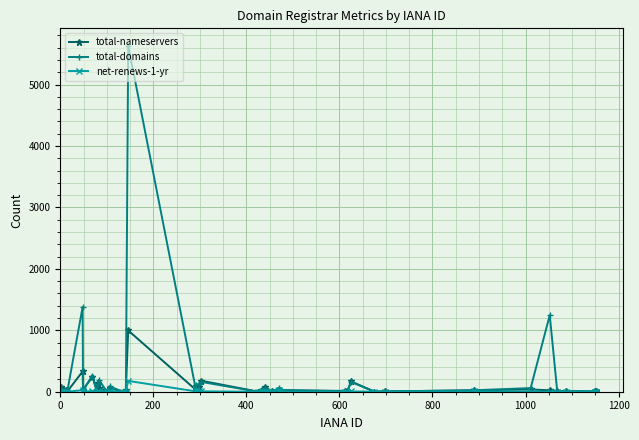

Which series has the largest range (max minus min)?

total-domains